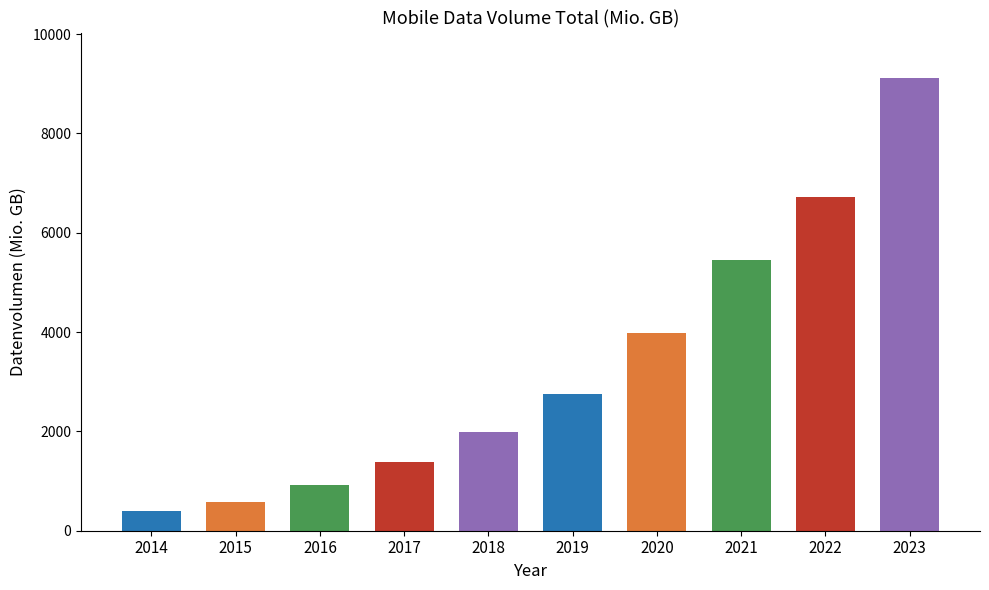

How many distinct data groups are displayed?

1